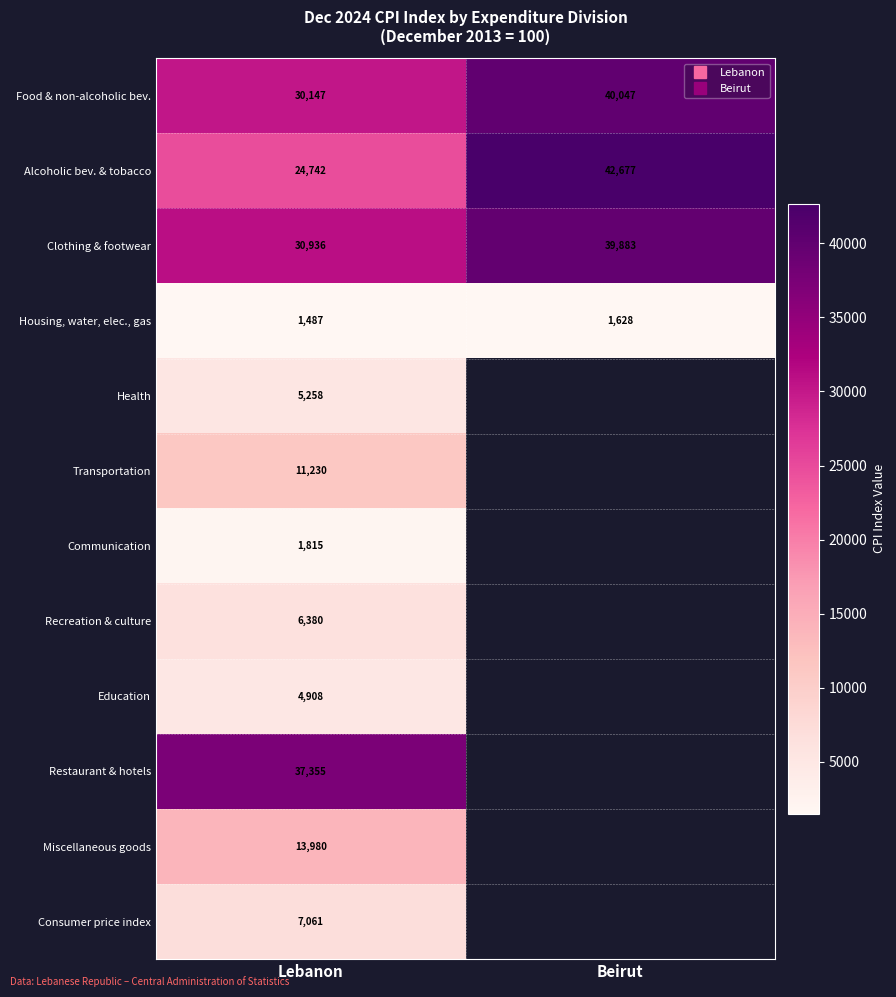

What is the maximum value for Consumer price index?

7061.1